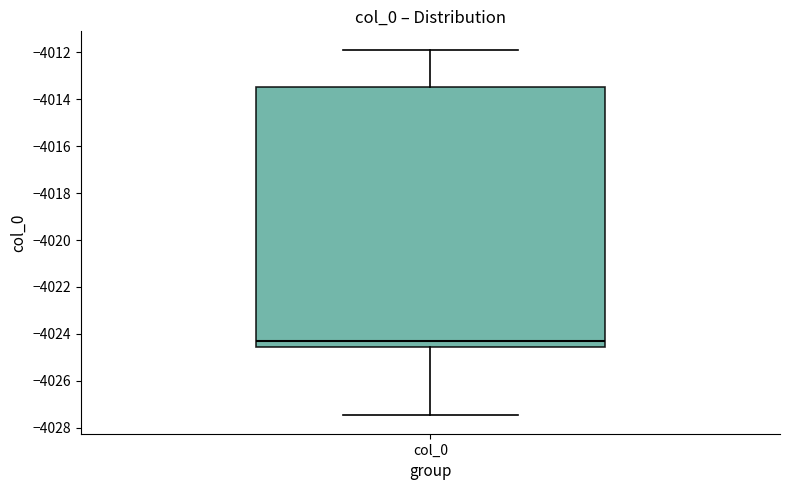

Transcribe this box plot: give where the median line is, the range the box spans, and where the two whiskers end, as read against the y-axis. The values are not printed on the chart, so give them approximately, as read against the axis.

median -4024.2, box -4024.6 to -4013.4, whiskers -4027.4 to -4011.8